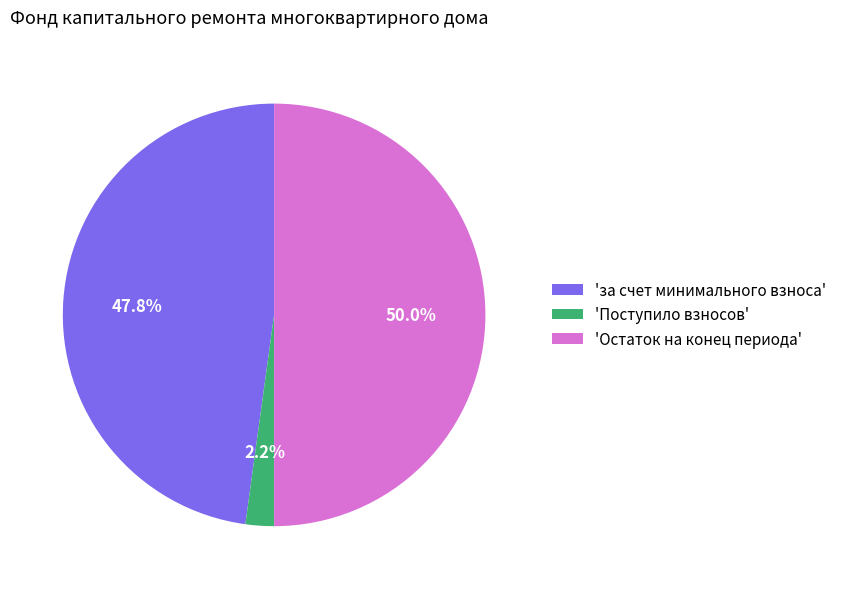

Does 'за счет минимального взноса' account for over 50% of the chart?

No